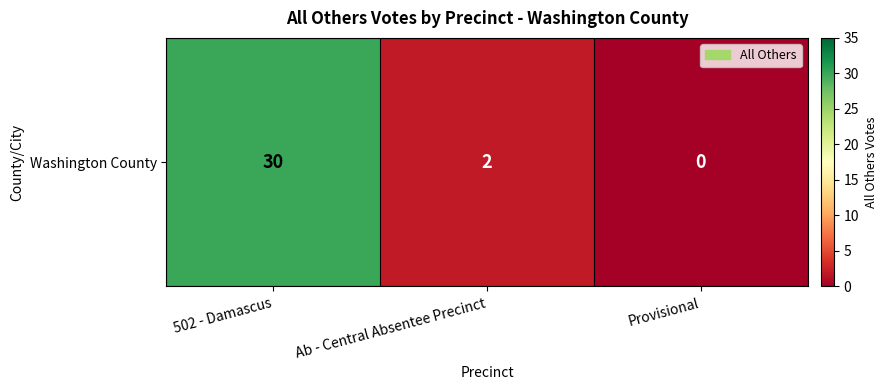

Which has a higher value, Ab - Central Absentee Precinct or Provisional?

Ab - Central Absentee Precinct